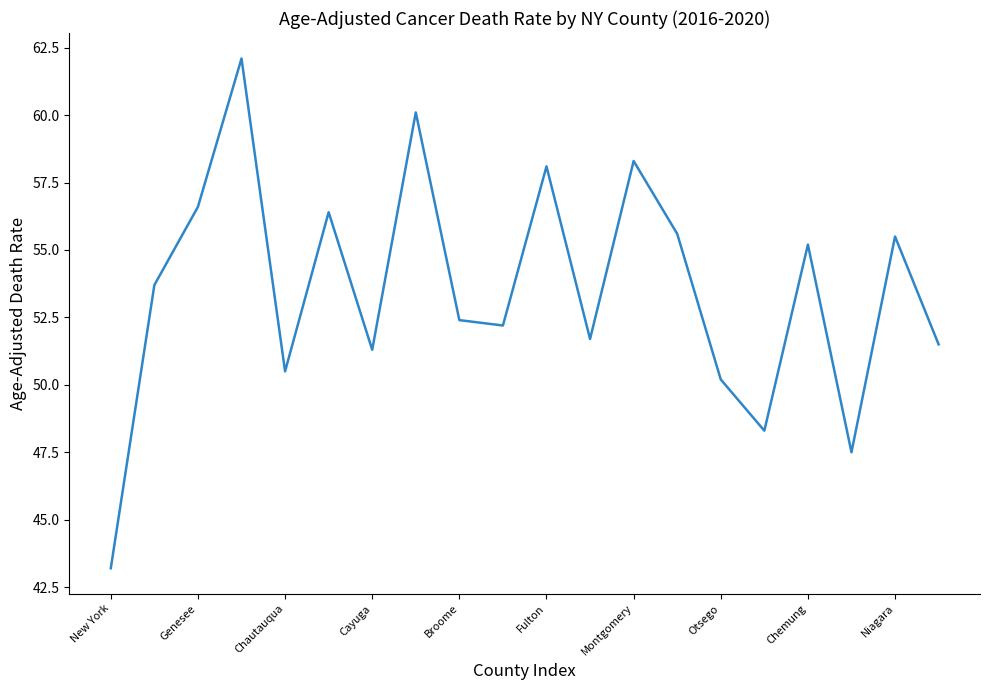

What is the greatest value displayed?

62.1